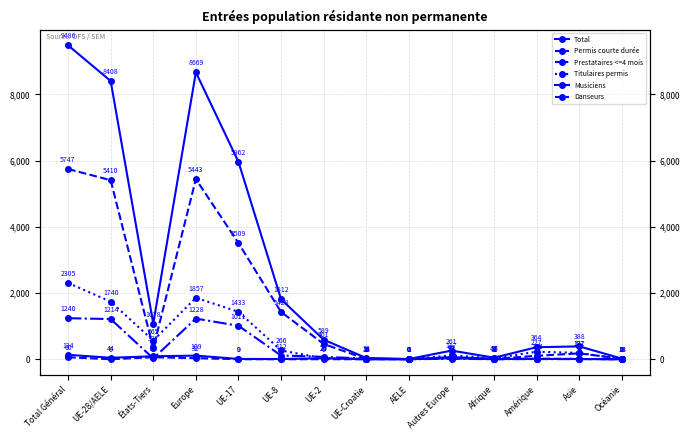

List the labels in order of Danseurs value, smallest first.

UE-28/AELE, UE-17, UE-8, UE-2, UE-Croatie, AELE, Afrique, Océanie, Asie, Amérique, Europe, Autres Europe, Total Général, États-Tiers